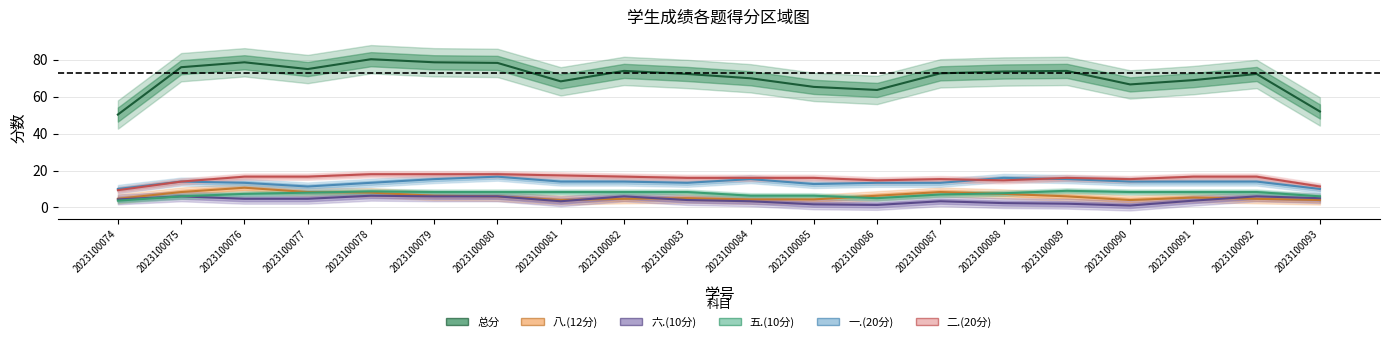

Which series has the largest total across all categories?

总分